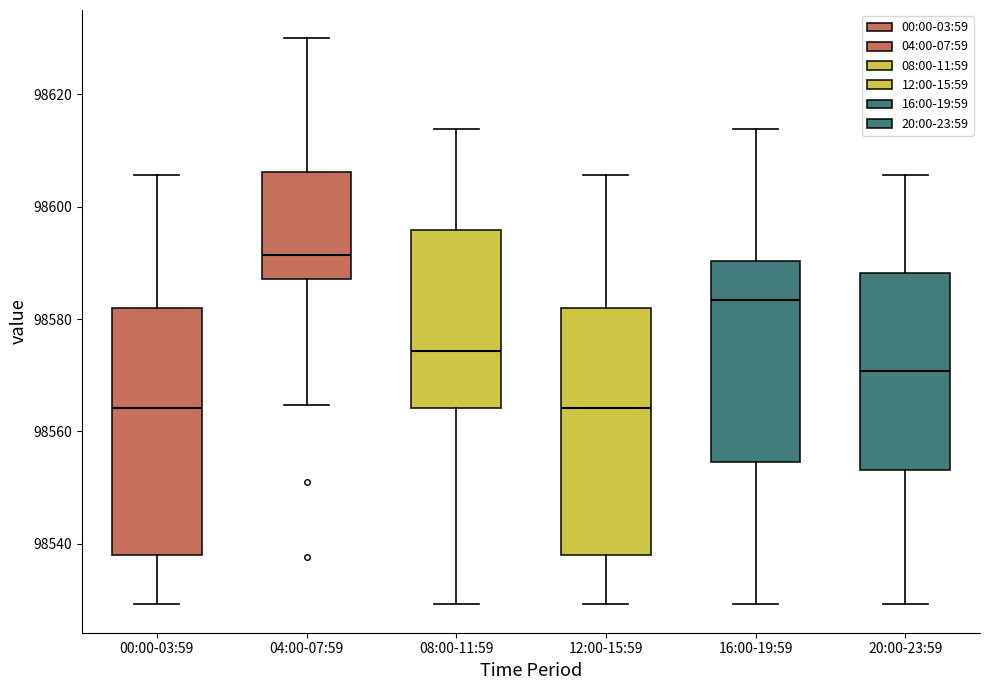

Which box's median line is the highest?

04:00-07:59